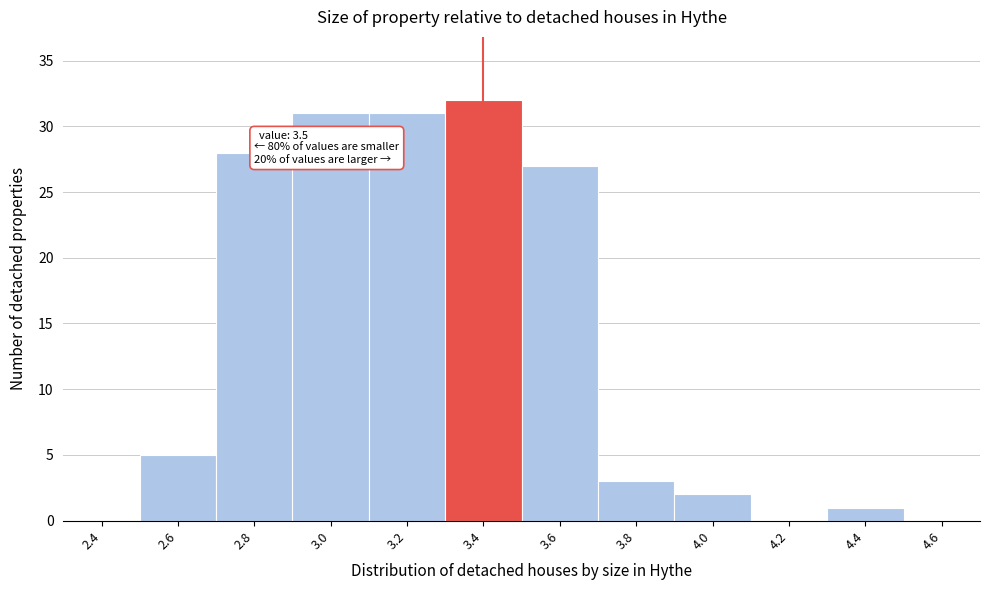

Reading right to left, list all the values displayed in this chart.

4.6=0	4.4=1	4.2=0	4.0=2	3.8=3	3.6=27	3.4=32	3.2=31	3.0=31	2.8=28	2.6=5	2.4=0